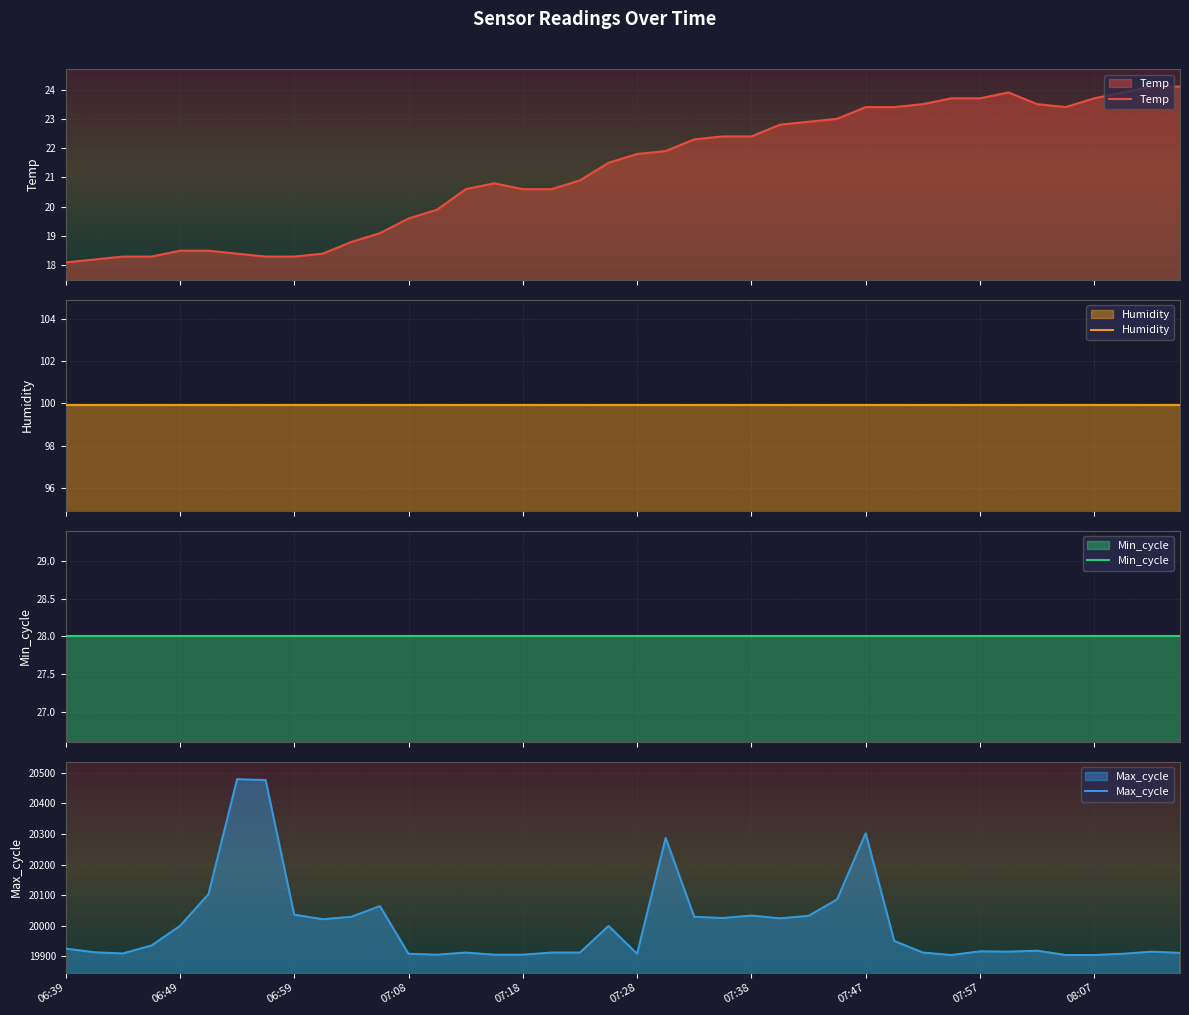

True or false: Min_cycle and Humidity cross at least once.

False